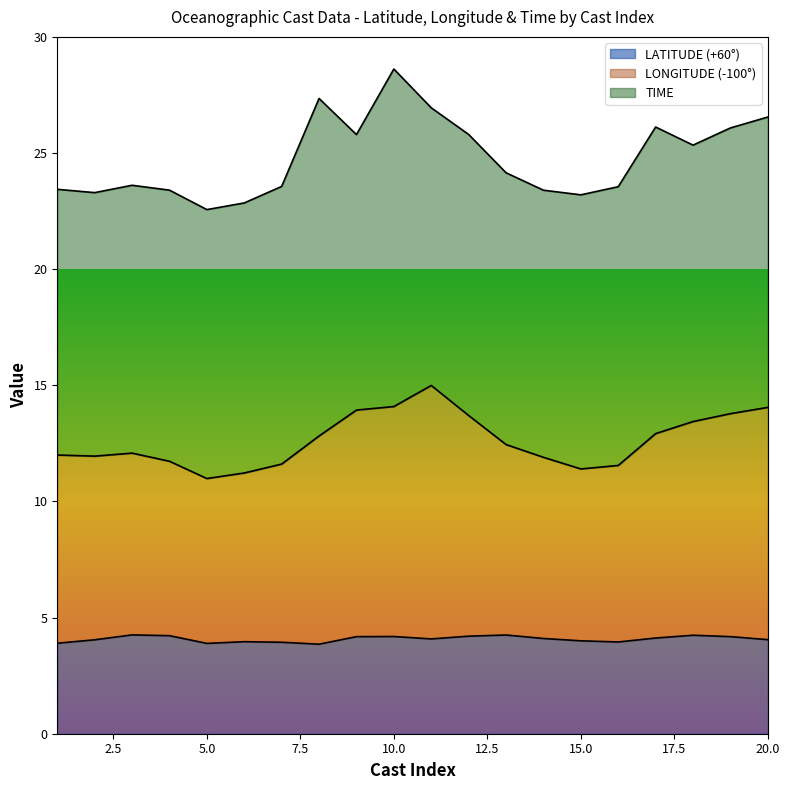

How many values in the LONGITUDE series exceed 12?

11